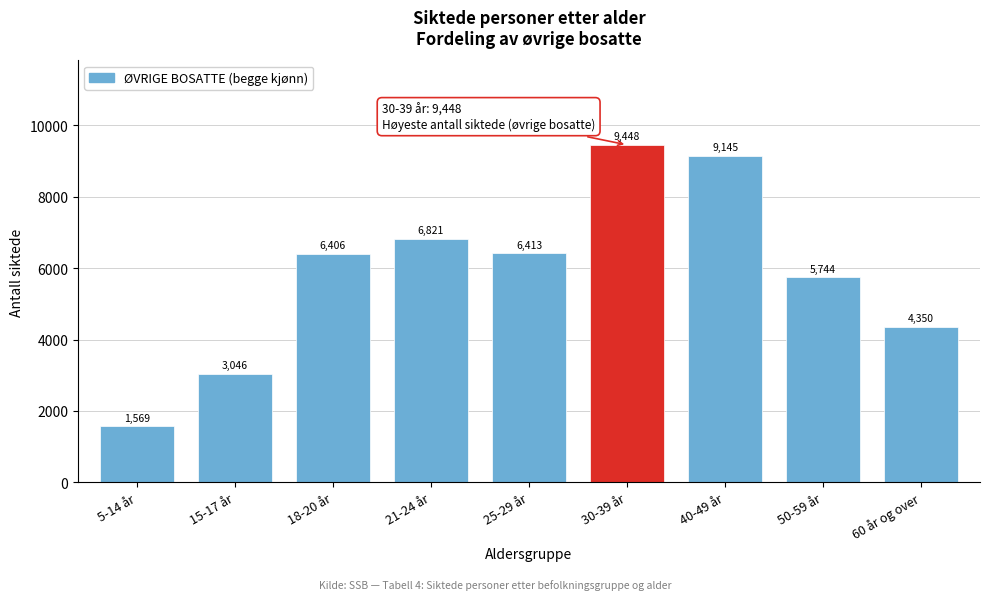

What is the ratio of the value at 25-29 år to the value at 60 år og over?

1.5